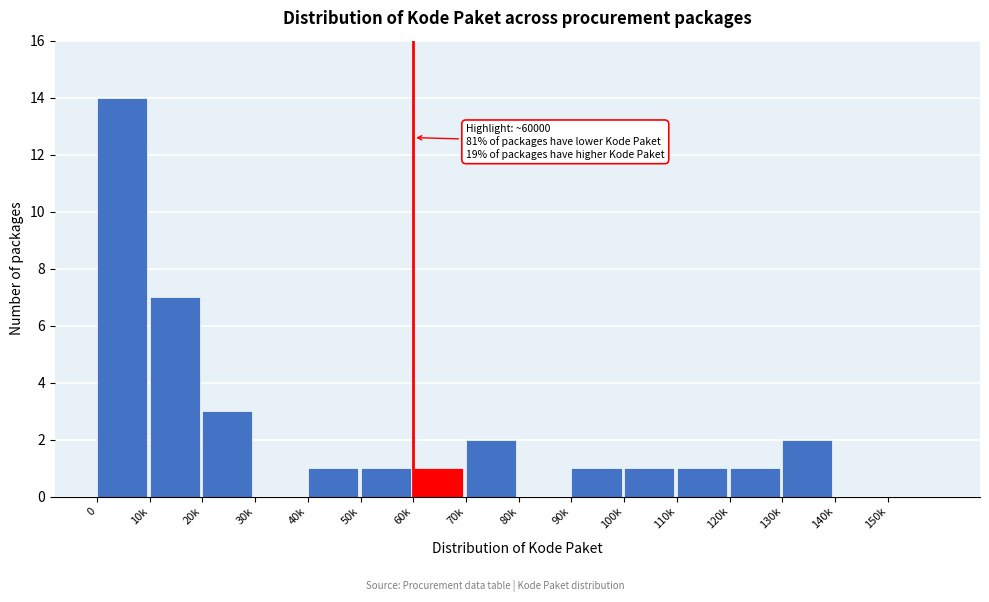

Reading left to right, list all the values displayed in this chart.

0=14	10k=7	20k=3	30k=0	40k=1	50k=1	60k=1	70k=2	80k=0	90k=1	100k=1	110k=1	120k=1	130k=2	140k=0	150k=0